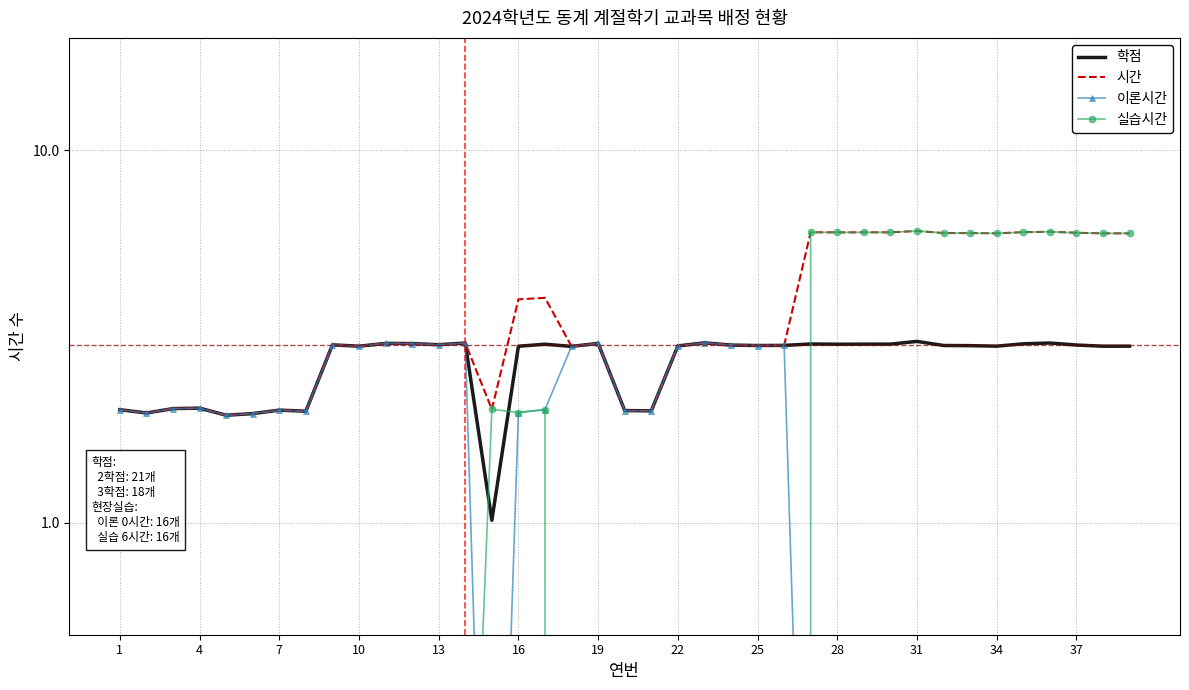

Is the value of 실습시간 at 38 greater than the value of 시간 at 18?

Yes